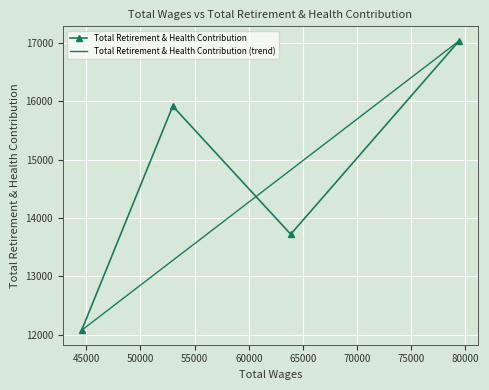

Does the chart display data point markers on the line(s)?

Yes